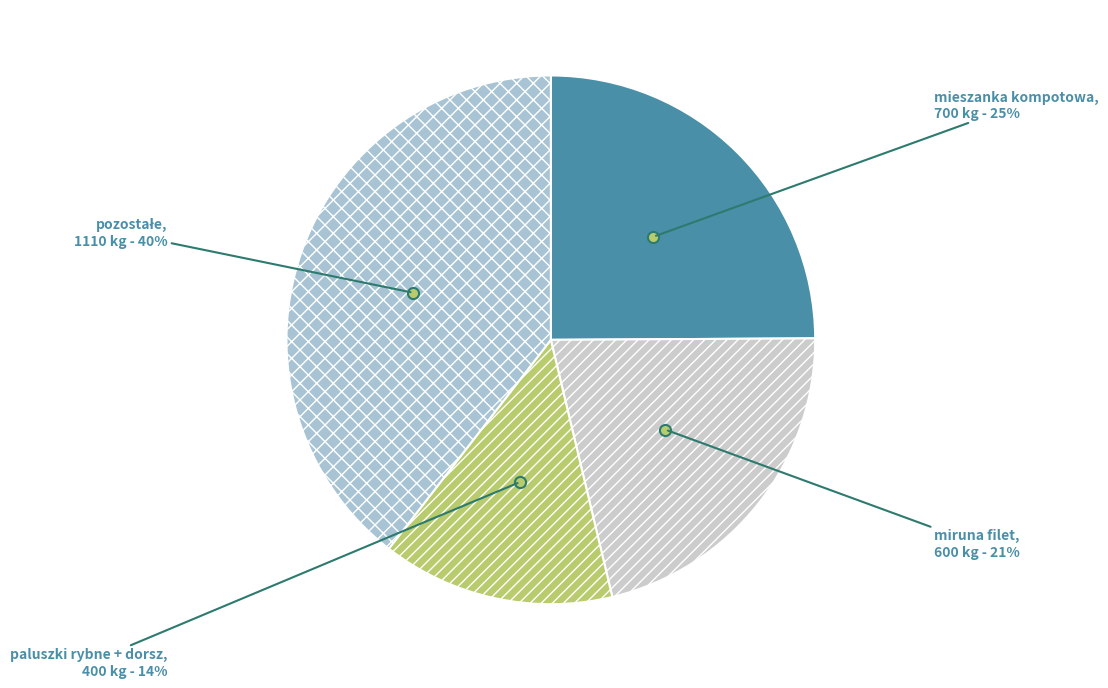

Does any single category account for the majority?

No